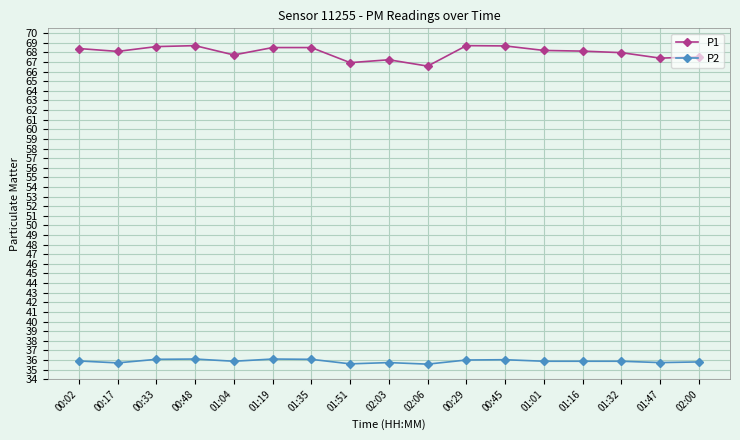

How many series are shown in this chart?

2